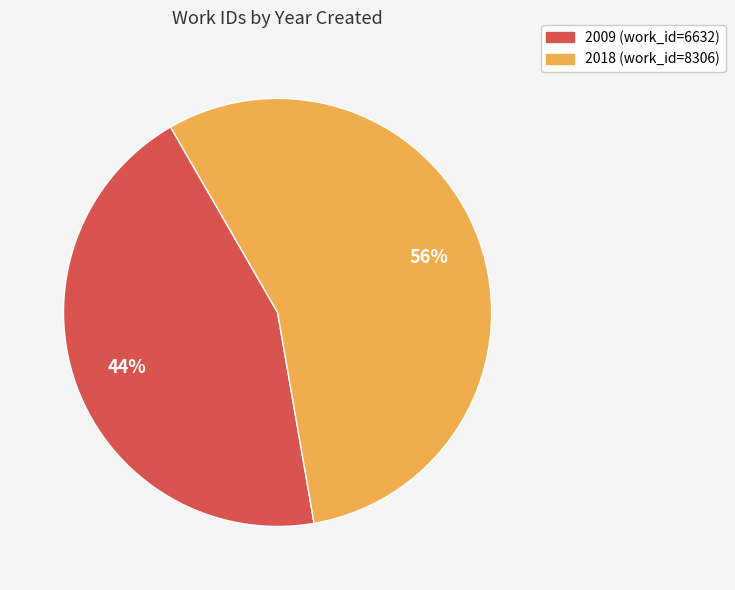

Which slice represents more than half of the pie?

2018